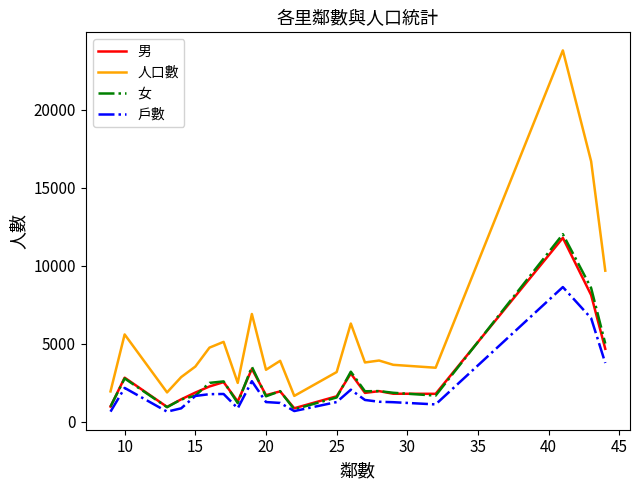

Which series has the largest range (max minus min)?

人口數